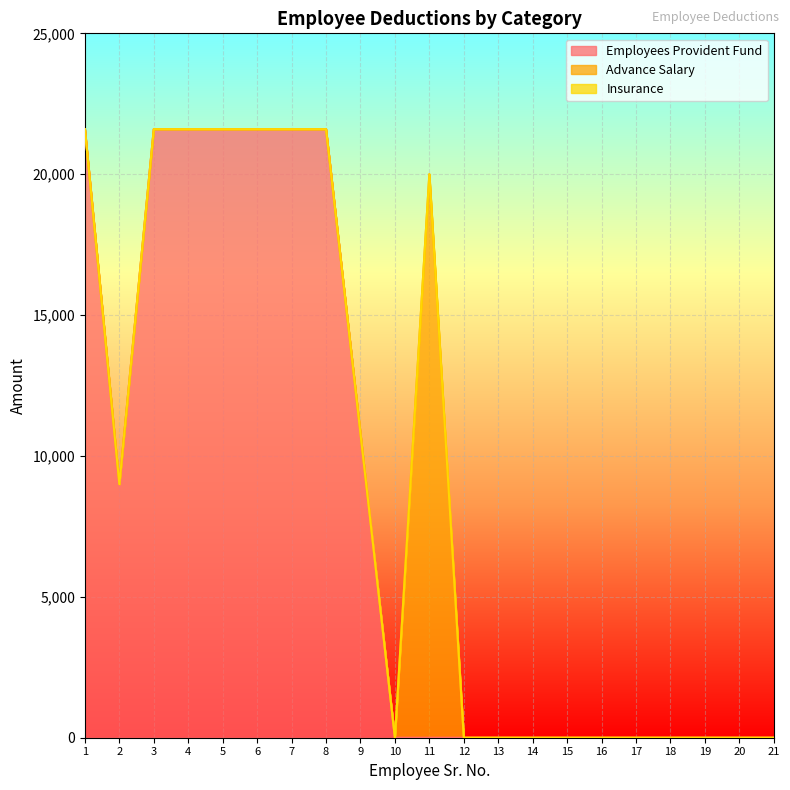

Which series has the largest total across all categories?

Employees Provident Fund